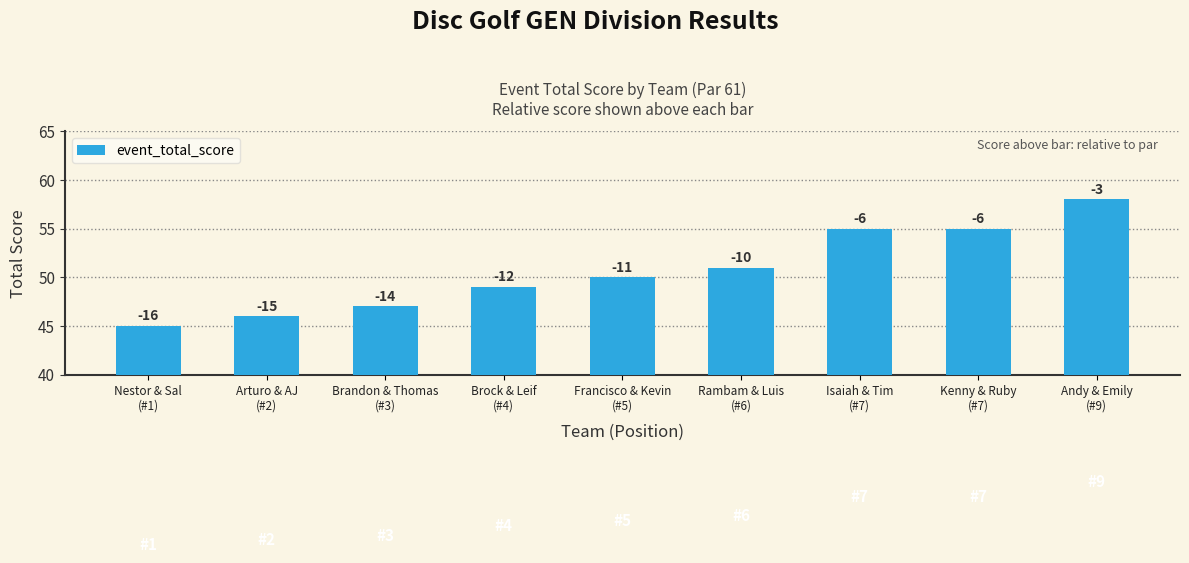

Does the chart contain any negative values?

No